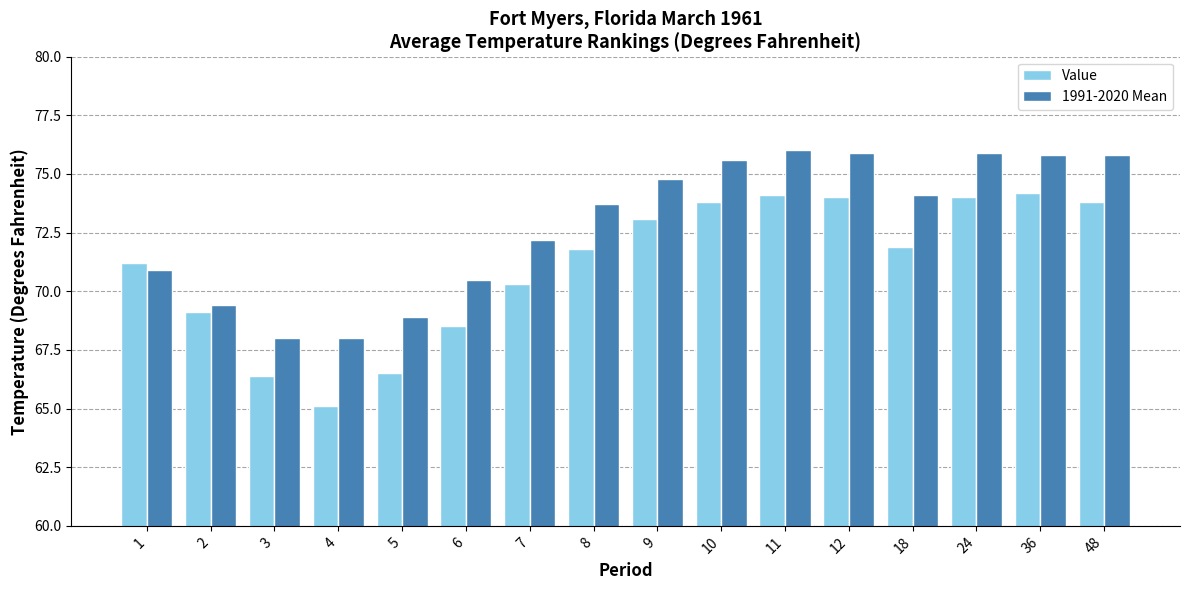

Reading left to right, what are all the values shown in this chart?

Value: 1=71.2	2=69.1	3=66.4	4=65.1	5=66.5	6=68.5	7=70.3	8=71.8	9=73.1	10=73.8	11=74.1	12=74.0	18=71.9	24=74.0	36=74.2	48=73.8
1991-2020 Mean: 1=70.9	2=69.4	3=68.0	4=68.0	5=68.9	6=70.5	7=72.2	8=73.7	9=74.8	10=75.6	11=76.0	12=75.9	18=74.1	24=75.9	36=75.8	48=75.8